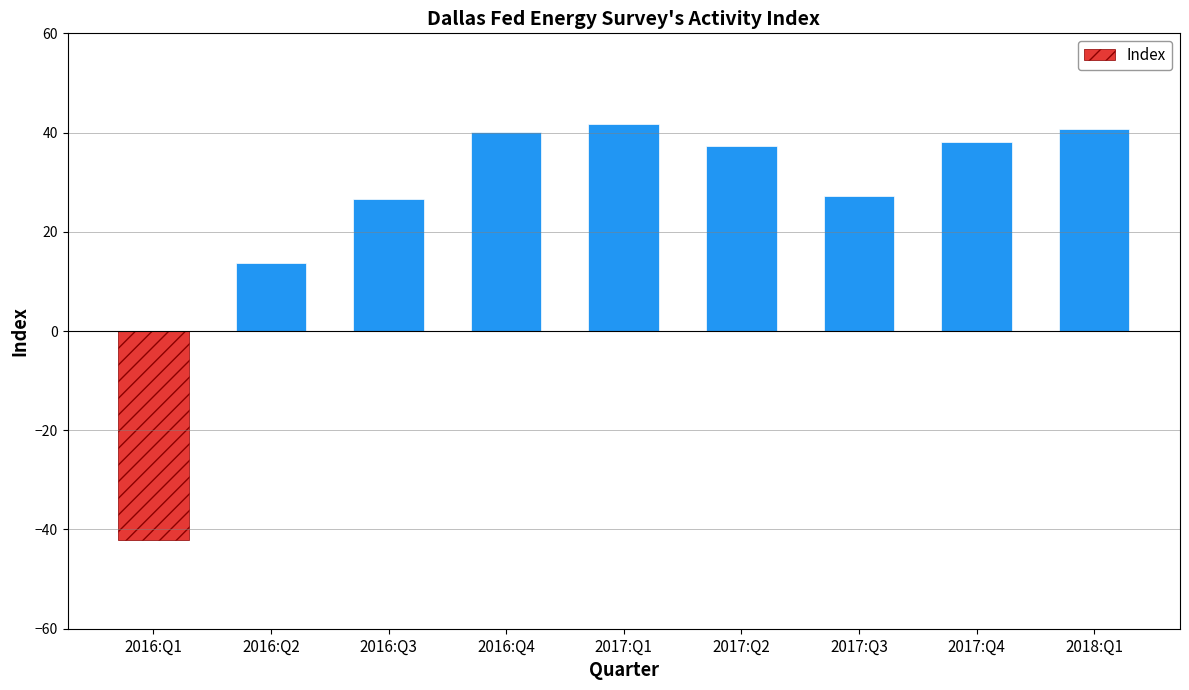

Is it true that the value at 2018:Q1 is 40.7?

True